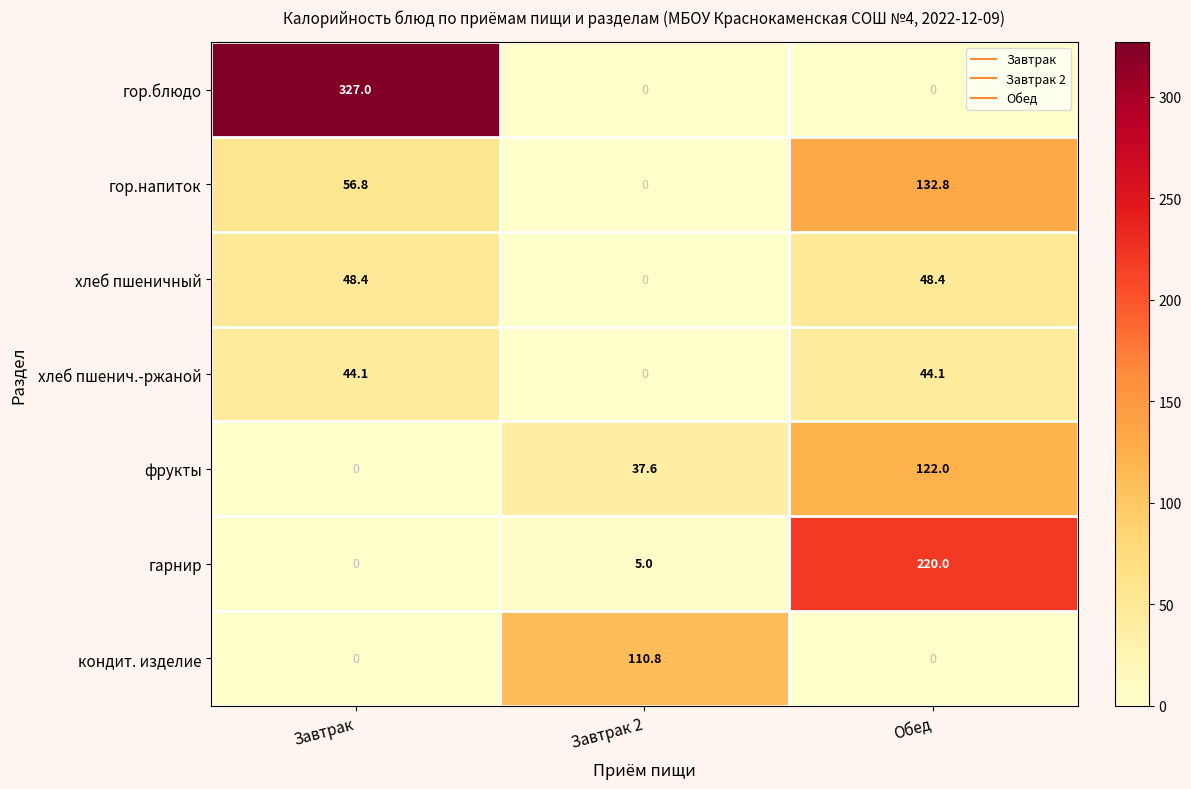

Which series has the largest range (max minus min)?

гор.блюдо